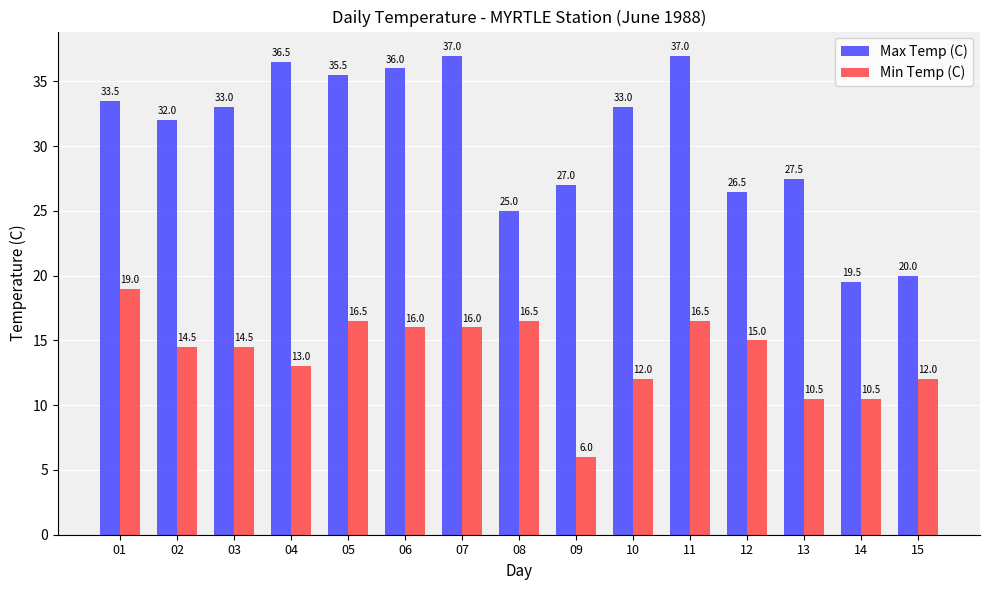

What is the sum of the Min Temp (C) values at 07 and 14?

26.5